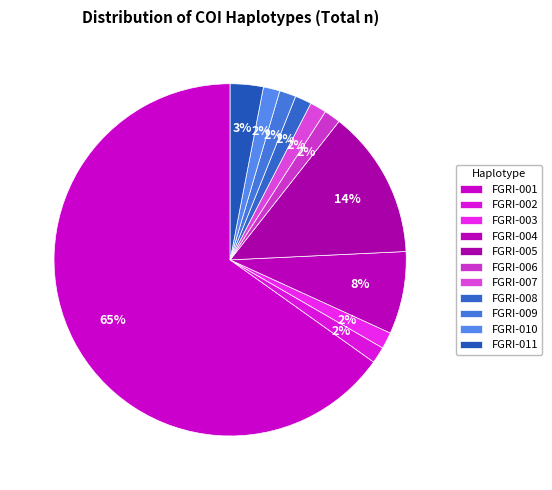

Count the number of slices in the pie.

11